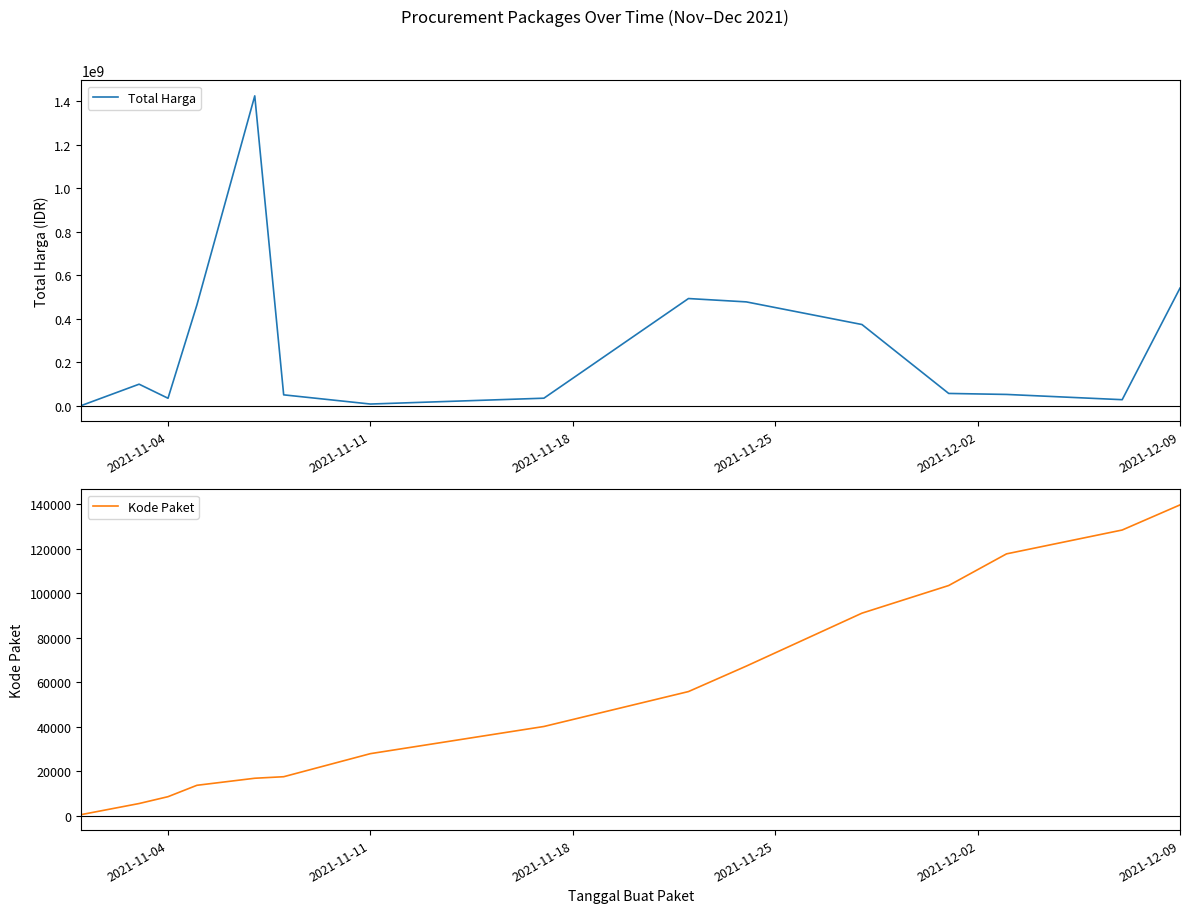

How many values in the Total Harga series are below 56152800?

7